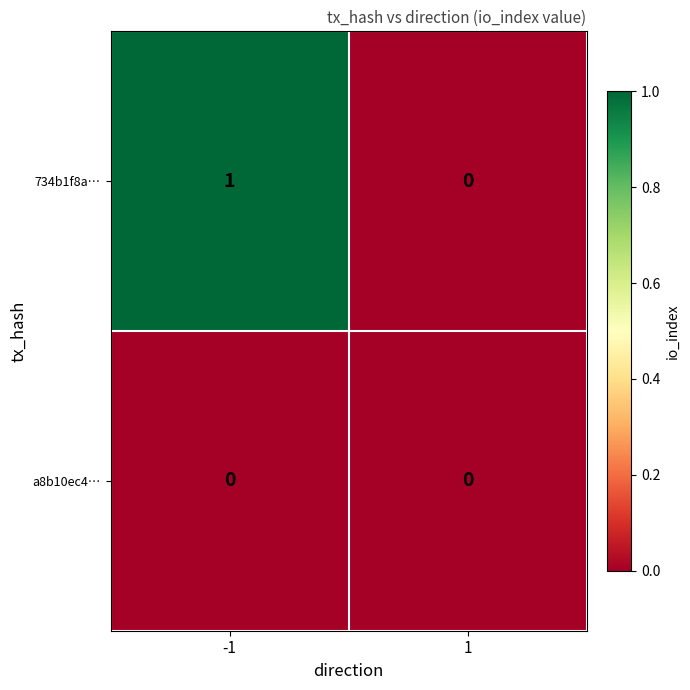

Reading left to right, what are all the values shown in this chart?

734b1f8a…: -1=1	1=0
a8b10ec4…: -1=0	1=0